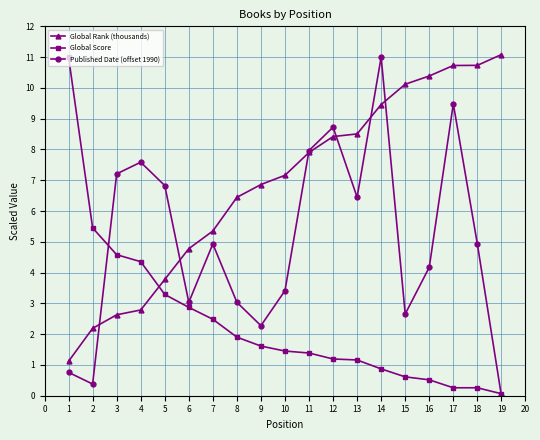

Is this an area chart (filled region under the line)?

No